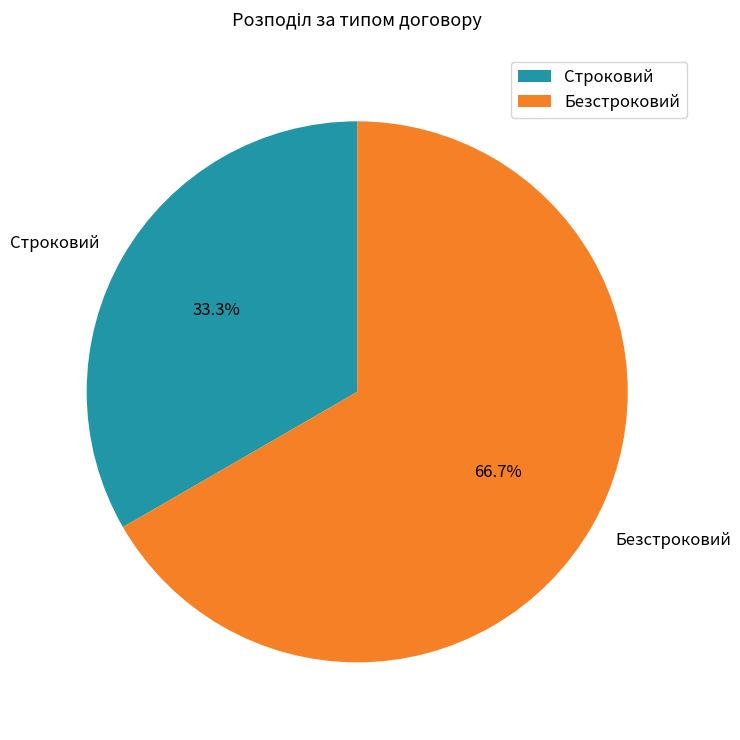

Which has a higher value, Безстроковий or Строковий?

Безстроковий